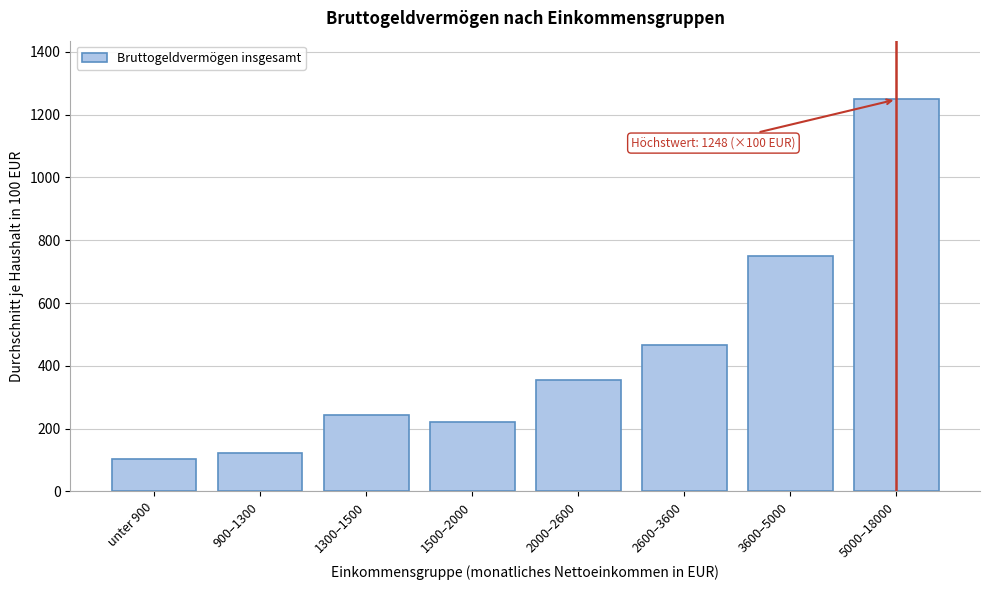

Reading left to right, transcribe all the data shown in this chart.

104	121	242	222	354	467	751	1248